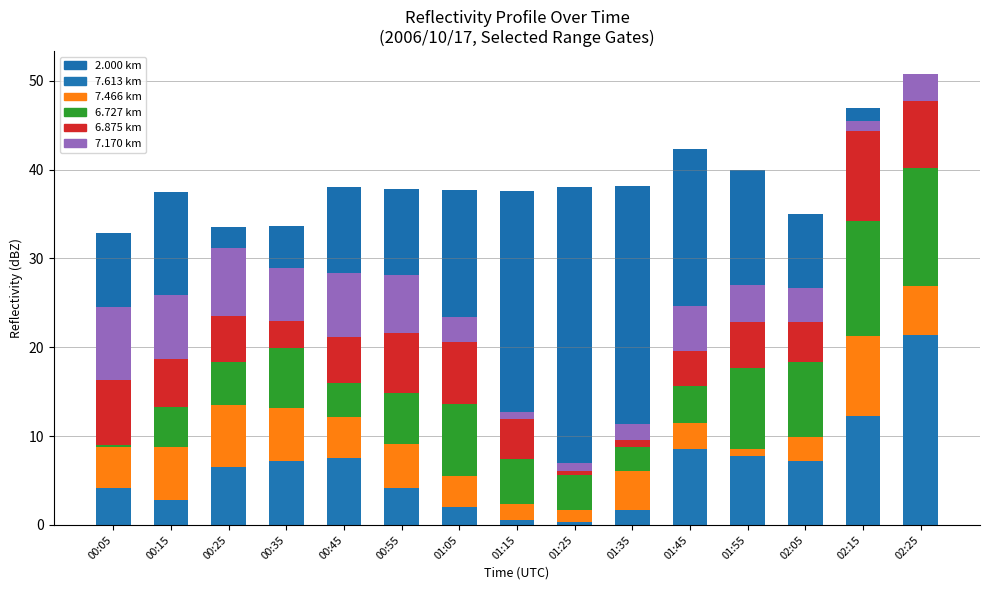

At which category is the sum across all series the highest?

02:25